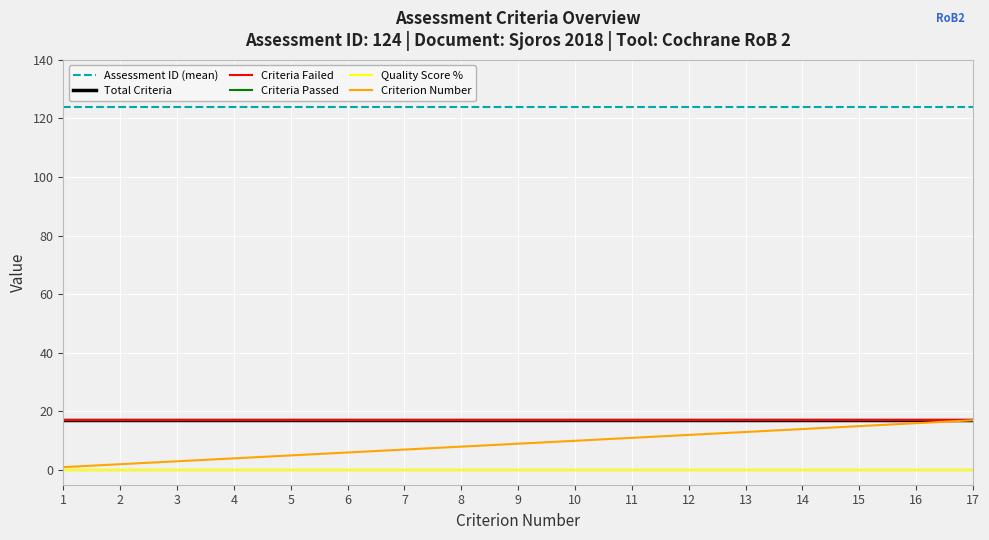

Which category has the highest value in the Quality_Score_Percent series?

1